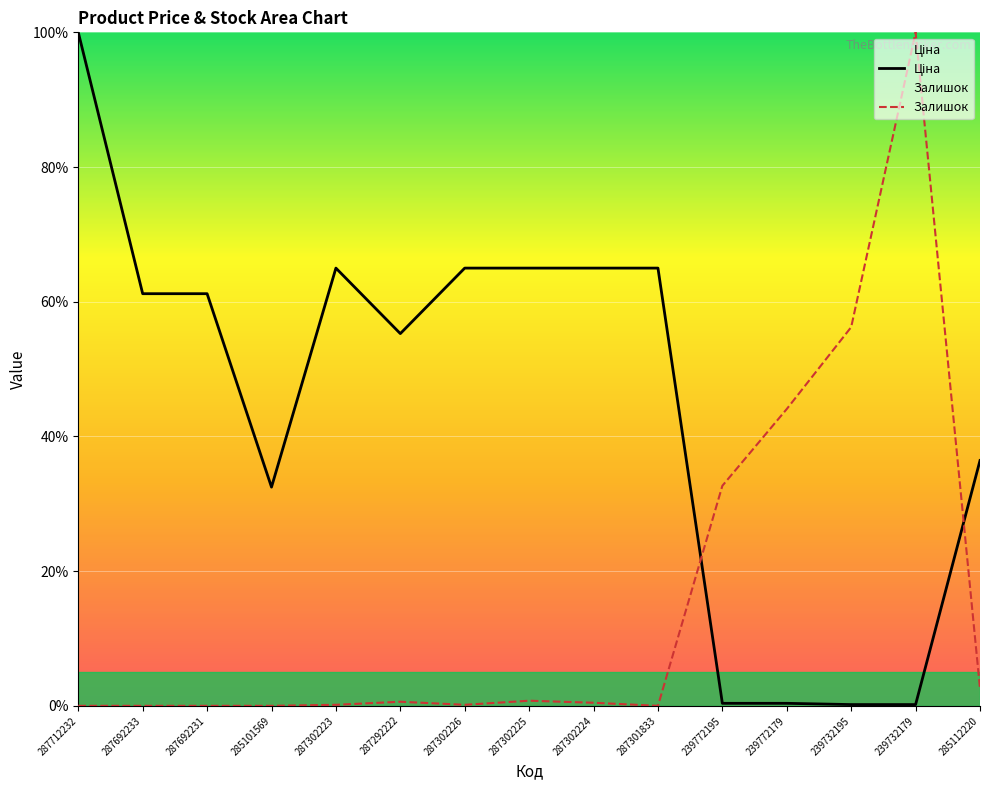

What is the sum of the Залишок values at 239772195 and 287692231?

32.7